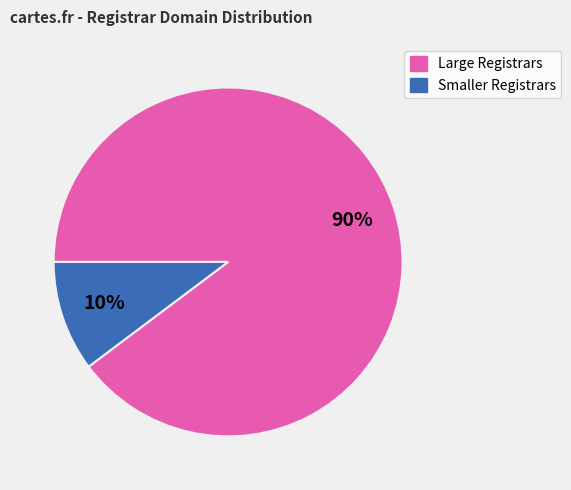

Is there a majority slice in this chart?

Yes